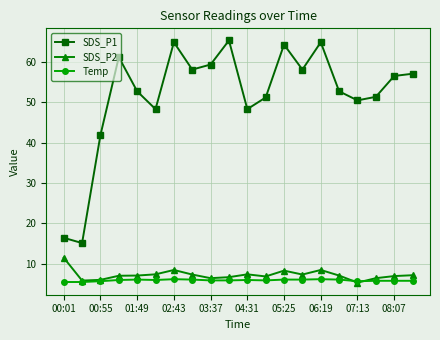

True or false: Temp has more than 0 points higher than both neighbors.

True